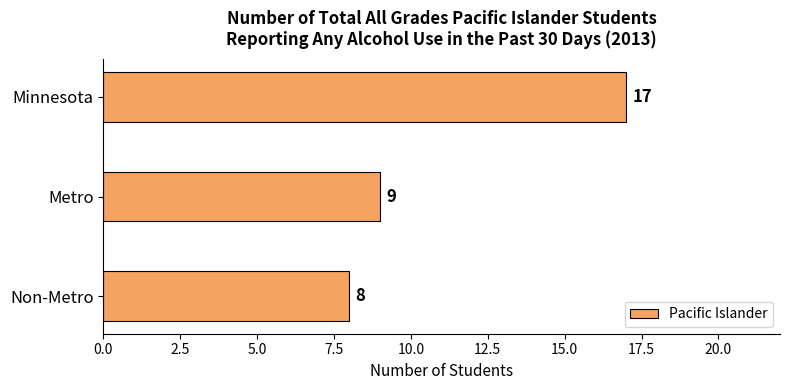

How many bars are there in total?

3